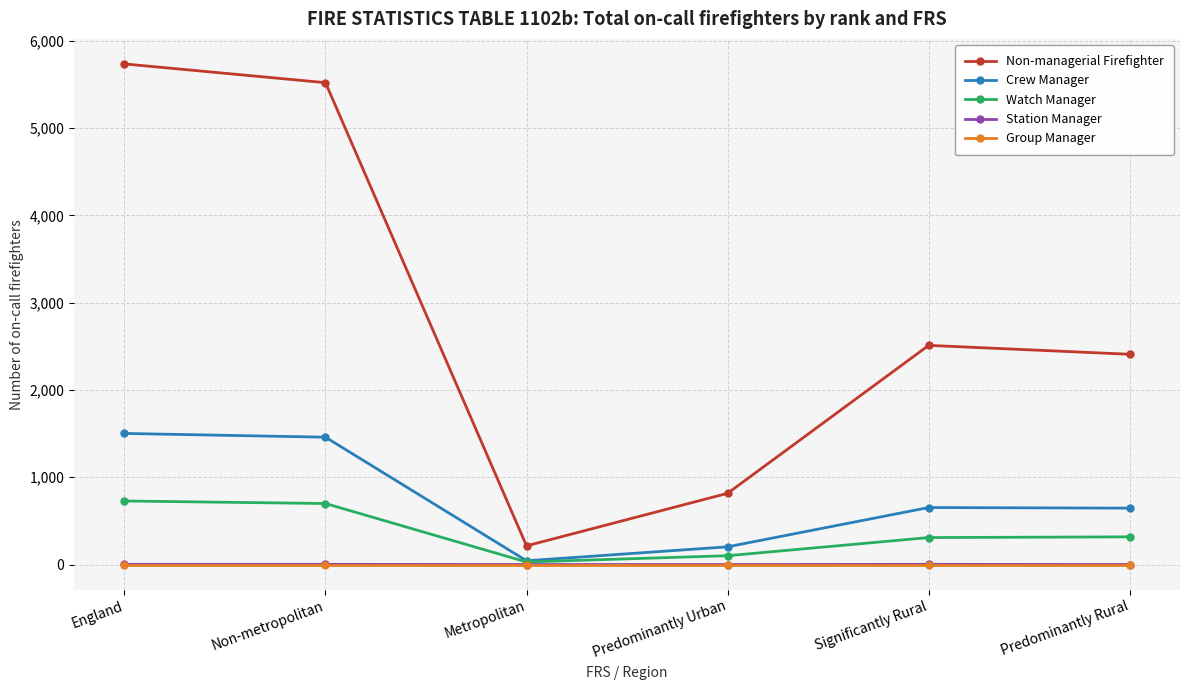

Does the chart display data point markers on the line(s)?

Yes